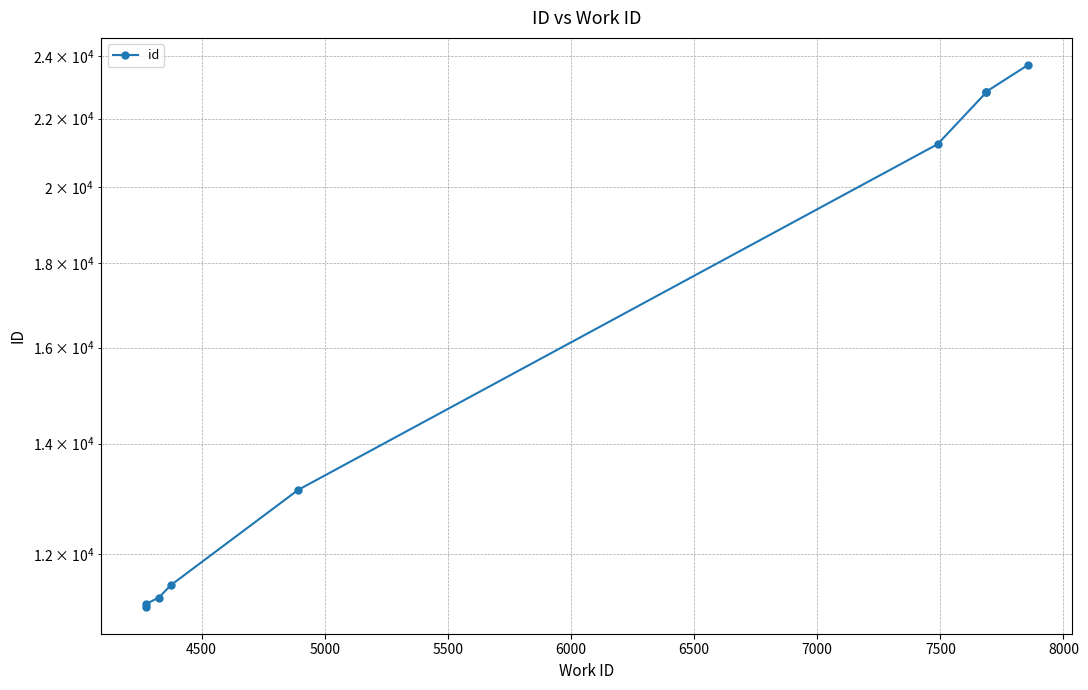

The value at 6000 is 7989. True or false?

False